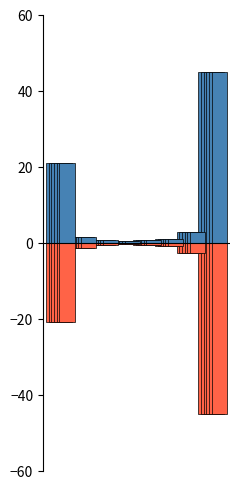

Rank the series by their average value, from highest to lowest.

col_1, col_1_neg